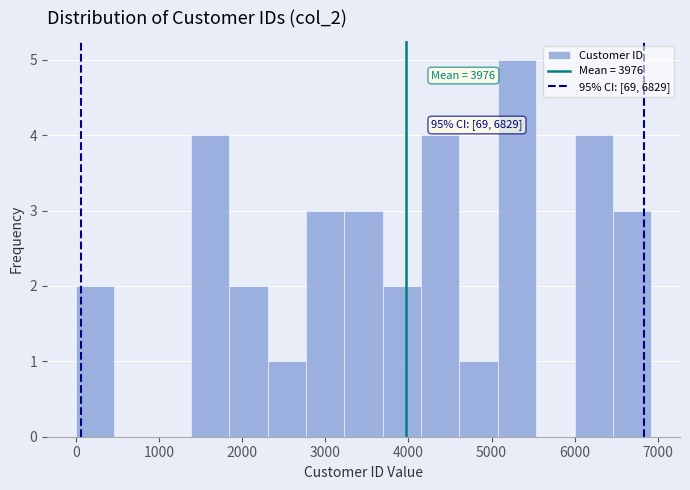

Which range on the x-axis has the tallest bar?

5100 to 5500